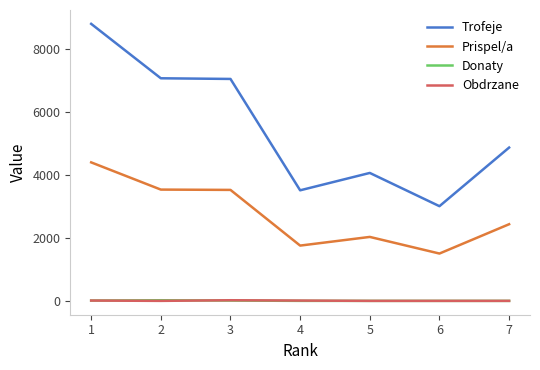

The value of Trofeje at 4 is 5227. True or false?

False